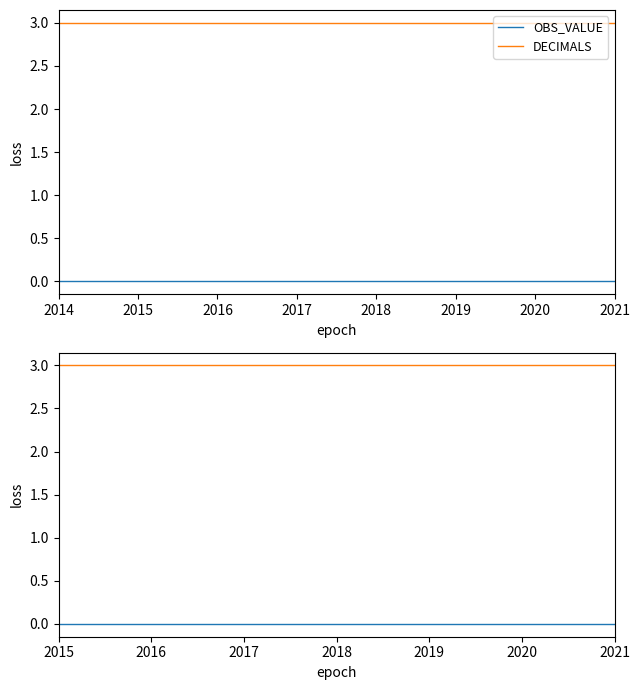

Does the chart display data point markers on the line(s)?

No